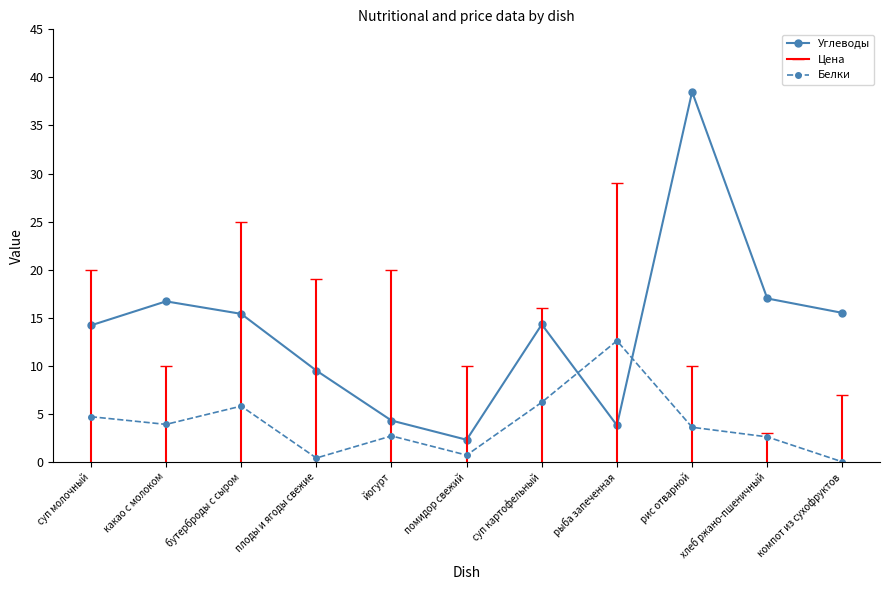

Which series ends up on top after the final intersection of Углеводы and Белки?

Углеводы